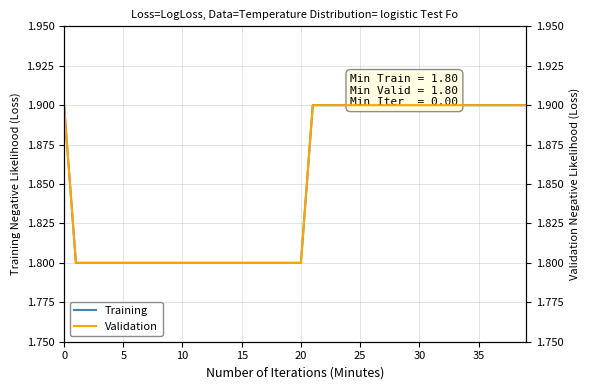

What is the label of the 22nd point from the left?

21